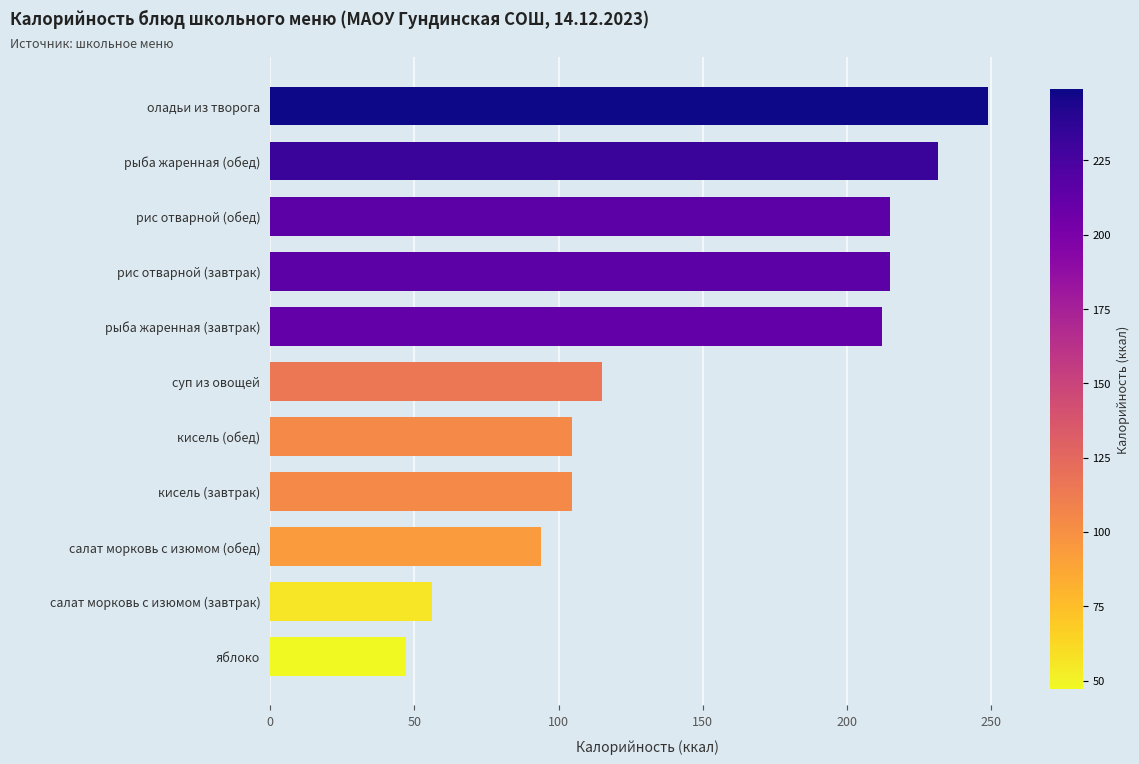

How many values are below 115?

5